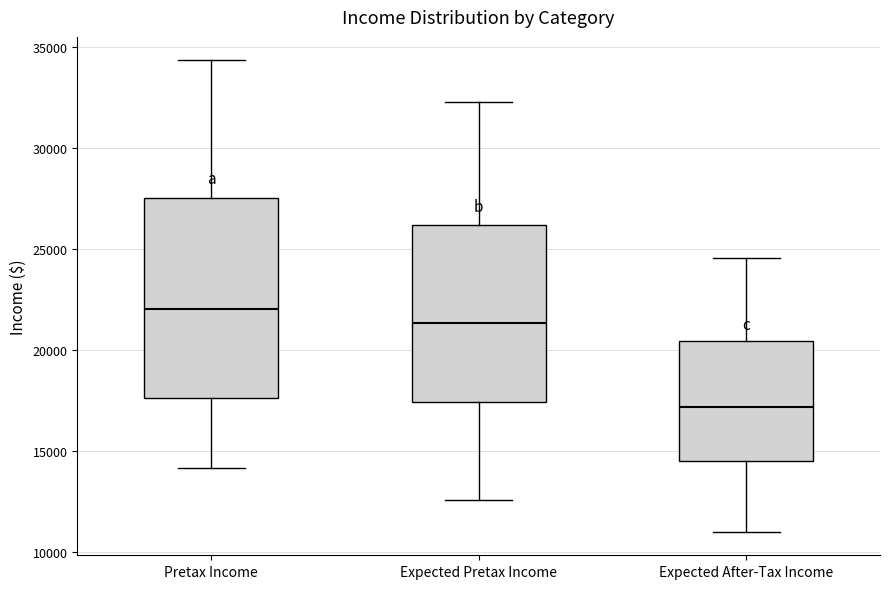

Which box's median line is the highest?

Pretax Income